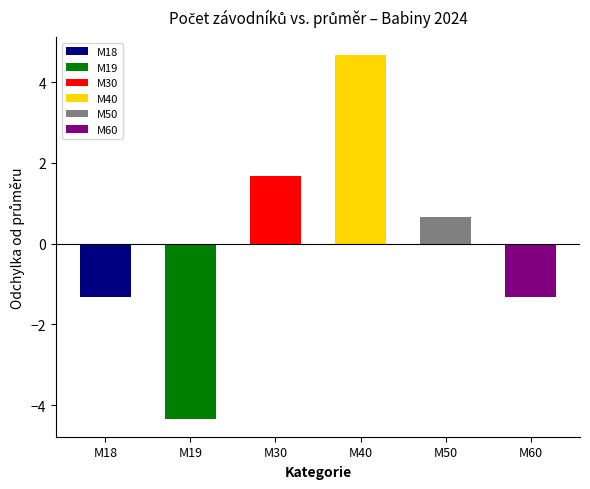

What is the change in value from M19 to M30?

+6.0